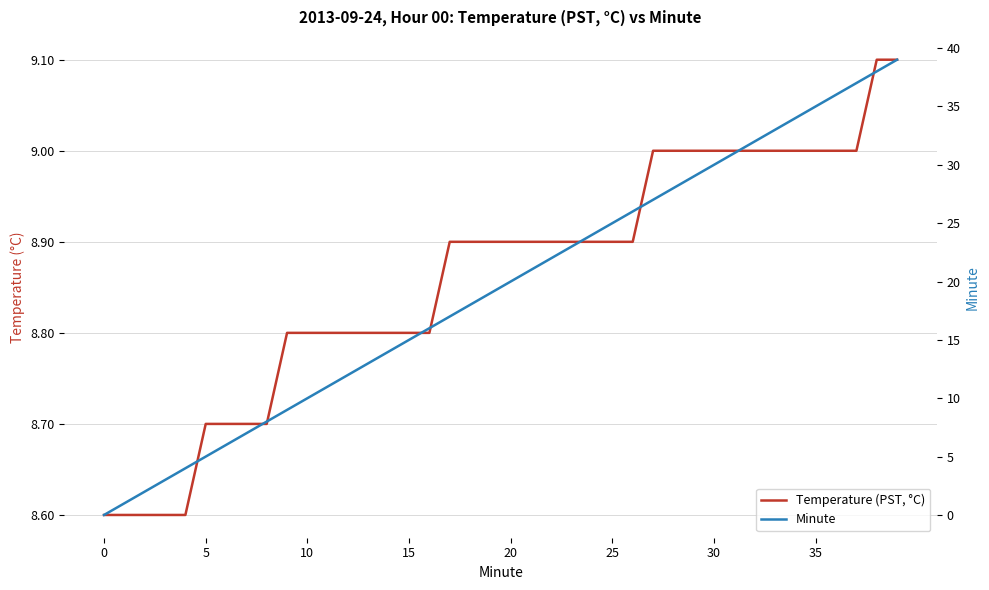

Which series changed the most between 35 and 26?

Minute